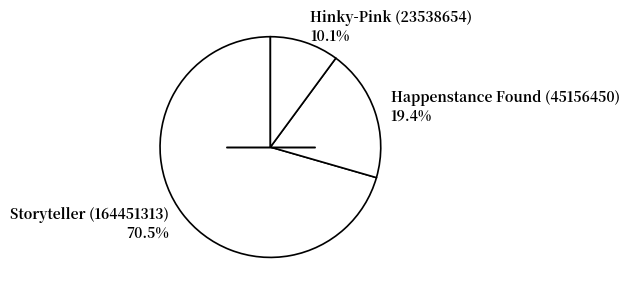

To the nearest percent, what is the average slice percentage?

33%